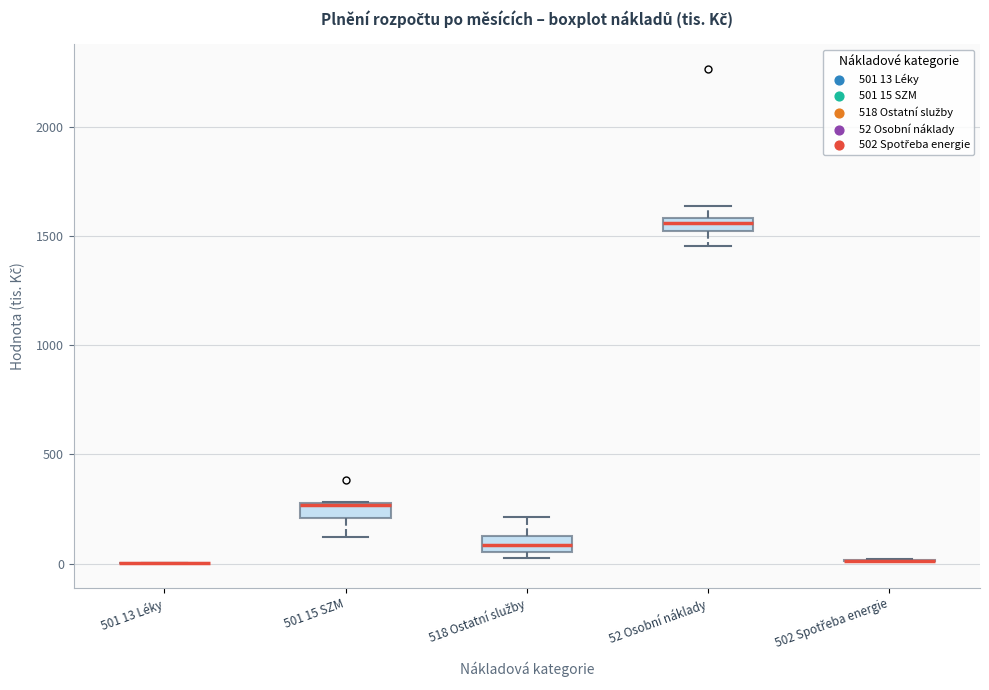

Where is the lower edge of the box for 501 15 SZM on the y-axis? The values are not printed on the chart, so give them approximately, as read against the axis.

200